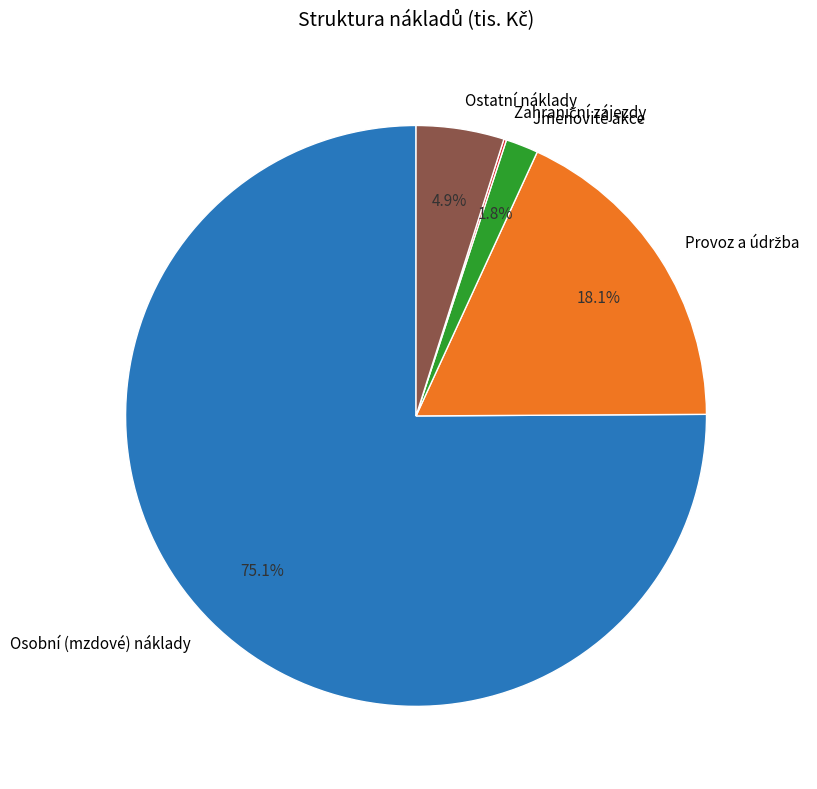

What is the largest slice in the pie chart?

Osobní (mzdové) náklady